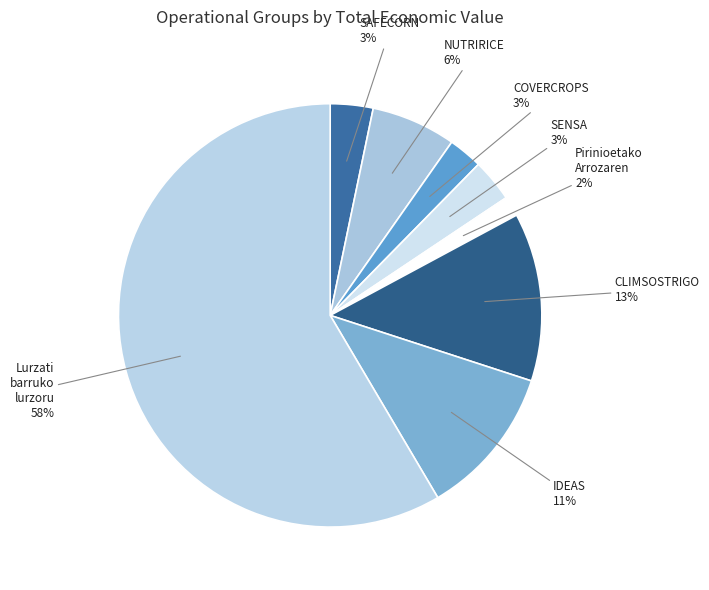

What percentage is the SENSA slice, to the nearest percent?

3%